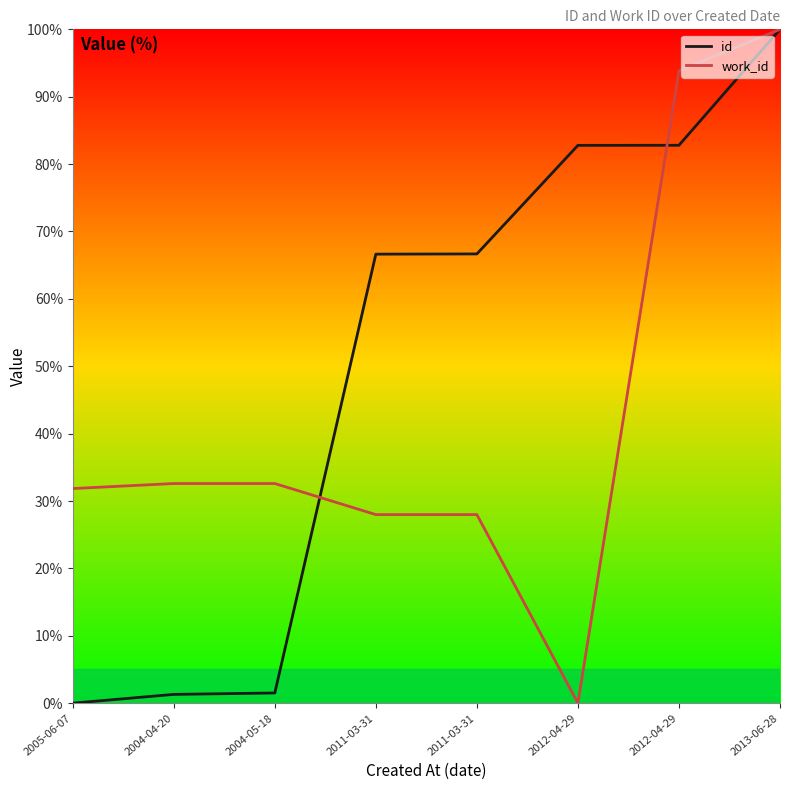

What is the maximum value shown in the chart?

100.0